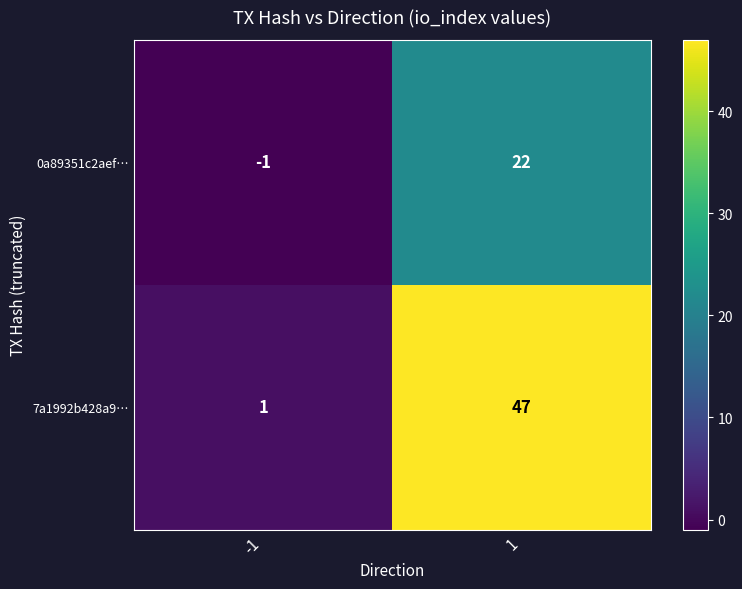

Count the number of data series in this chart.

2